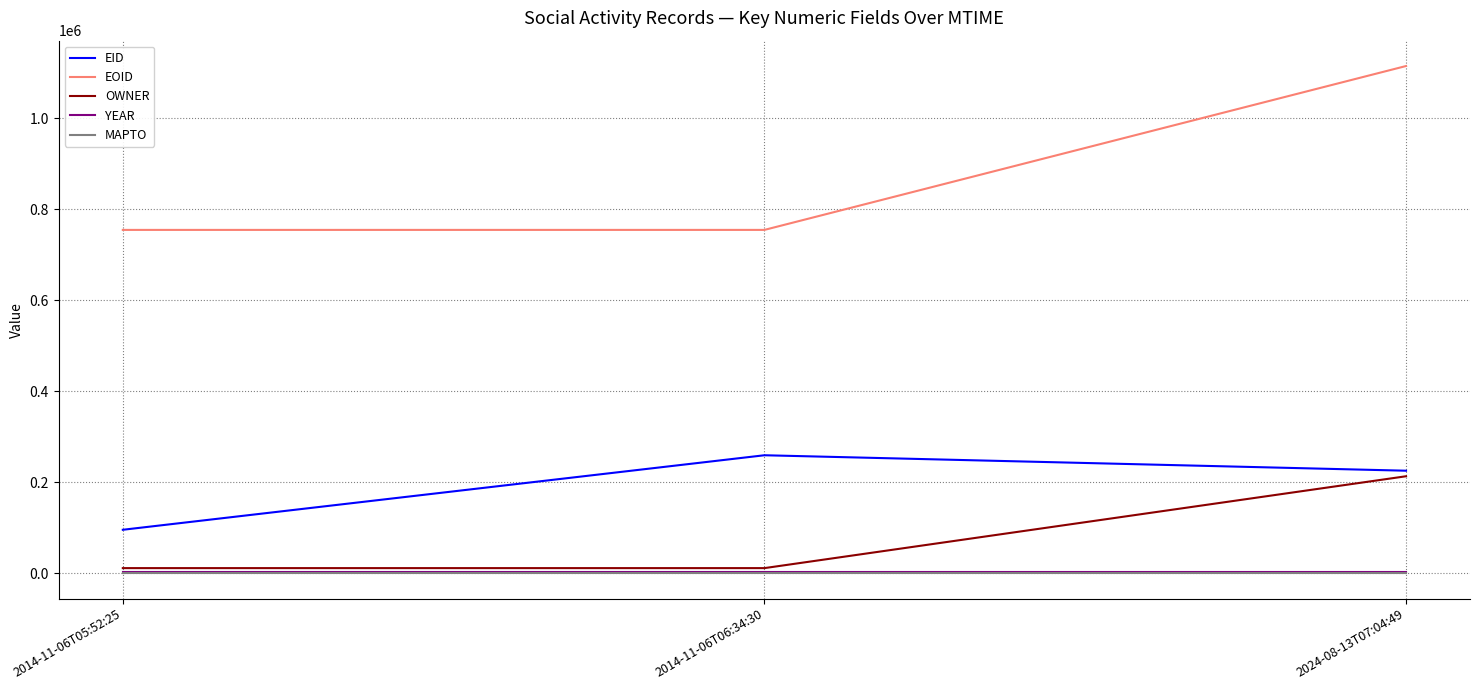

What is the total value across all series at 2014-11-06T06:34:30?

1026393